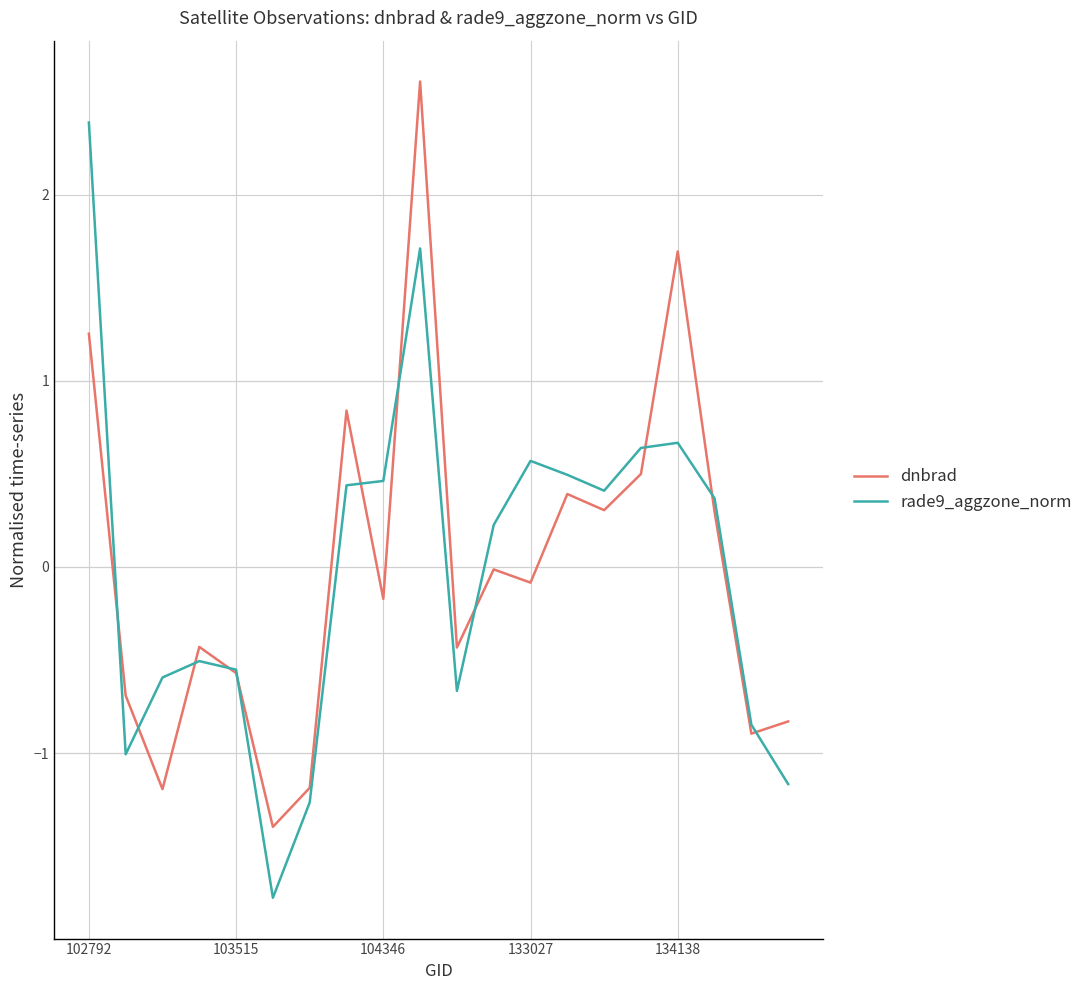

List the series in order of their peak value, lowest first.

rade9_aggzone_norm, dnbrad